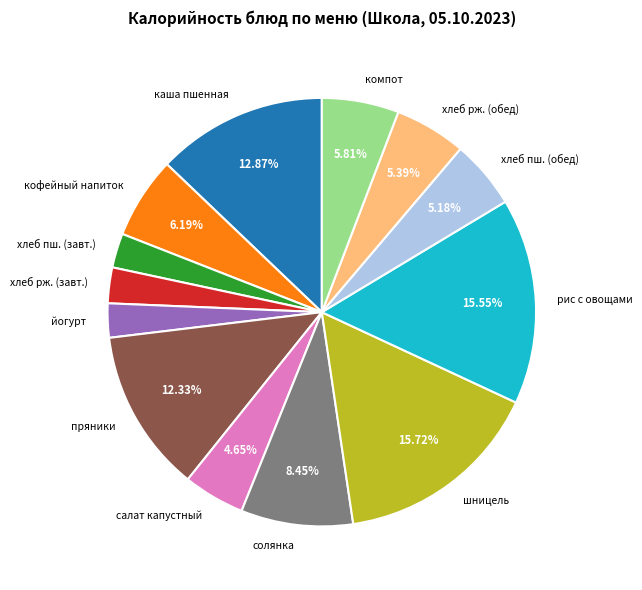

Is the sum of рис с овощами and хлеб рж. (завт.) greater than half?

No